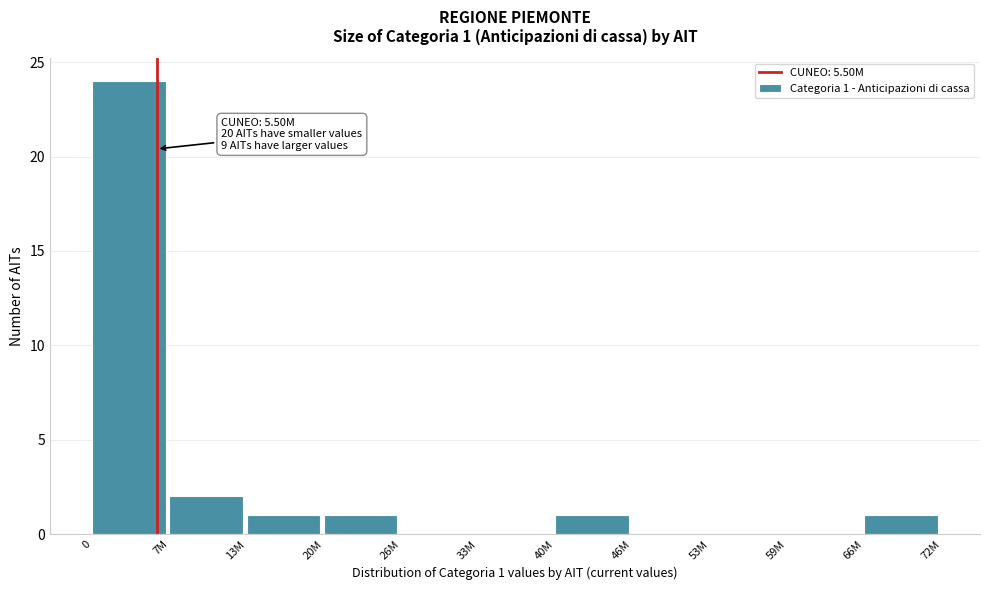

Reading right to left, list all the values displayed in this chart.

66M=1	59M=0	53M=0	46M=0	40M=1	33M=0	26M=0	20M=1	13M=1	7M=2	0=24